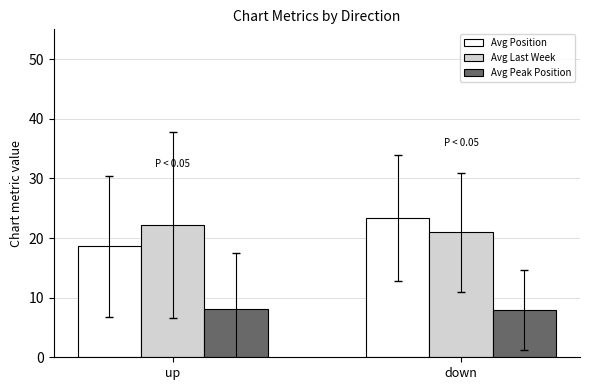

At down, list the series in order from smallest to largest.

Avg Peak Position, Avg Last Week, Avg Position